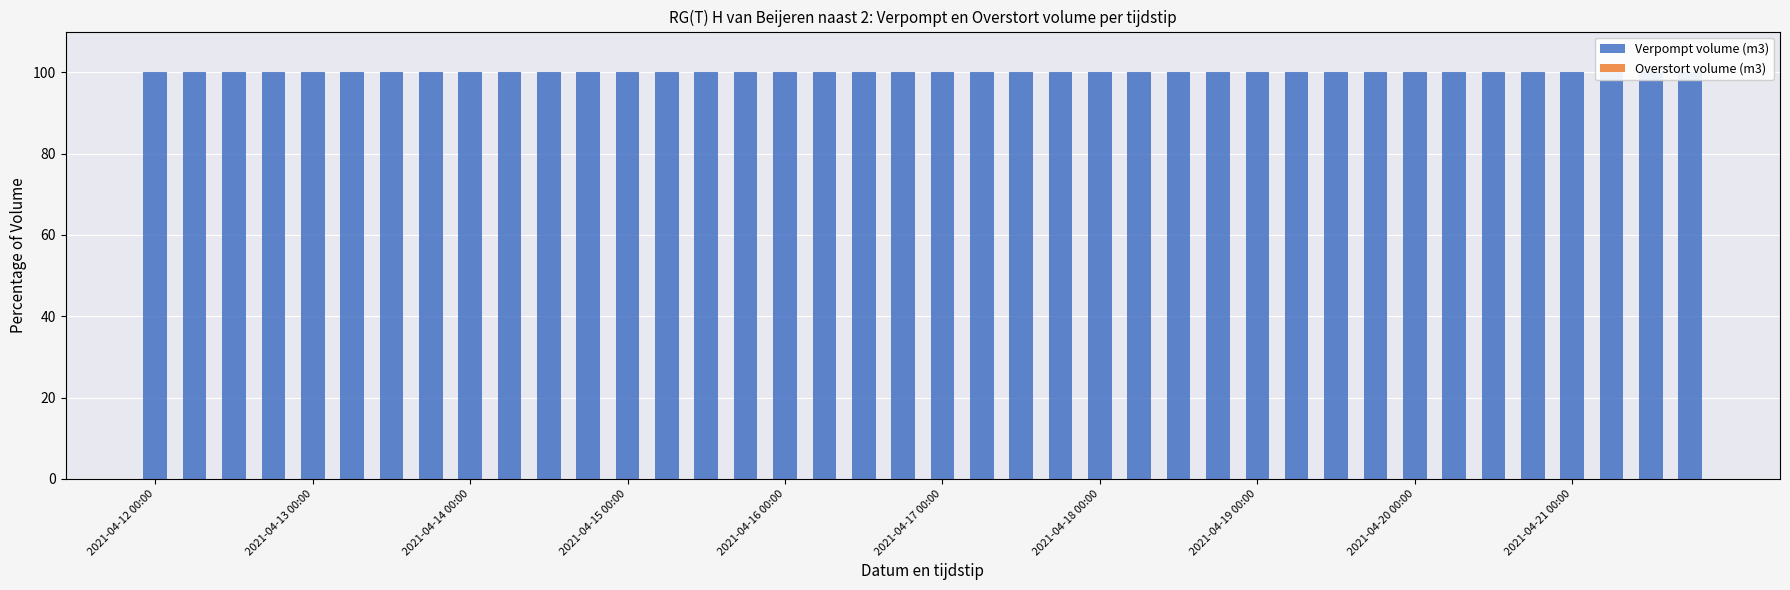

Reading left to right, what are all the values shown in this chart?

Verpompt volume (m3): 100	100	100	100	100	100	100	100	100	100	100	100	100	100	100	100	100	100	100	100	100	100	100	100	100	100	100	100	100	100	100	100	100	100	100	100	100	100	100	100
Overstort volume (m3): 0	0	0	0	0	0	0	0	0	0	0	0	0	0	0	0	0	0	0	0	0	0	0	0	0	0	0	0	0	0	0	0	0	0	0	0	0	0	0	0